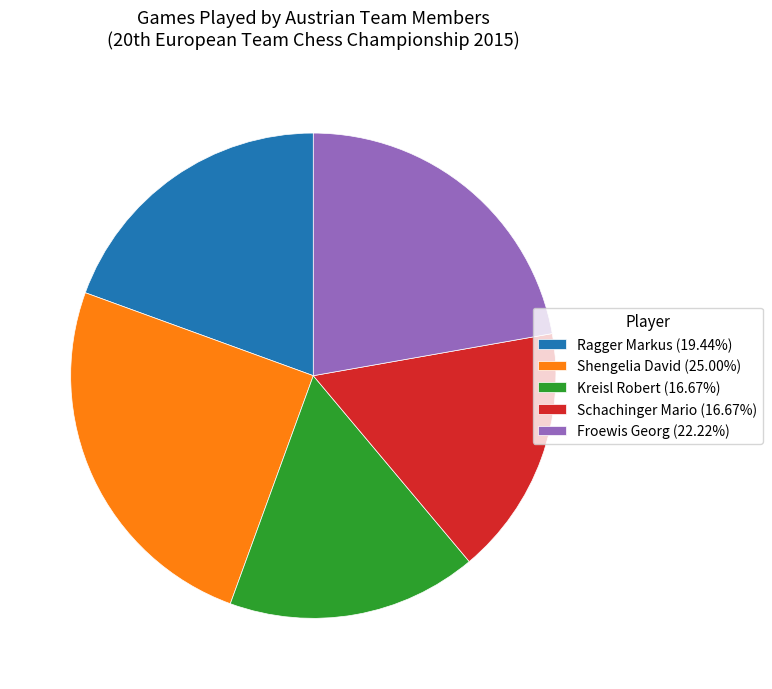

How many segments does this pie chart have?

5